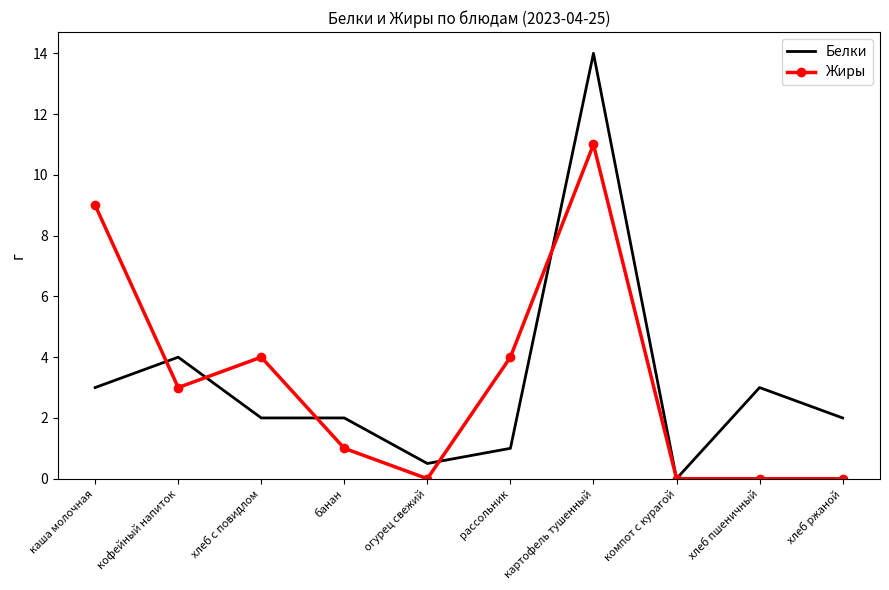

What is the maximum value shown in the chart?

14.0